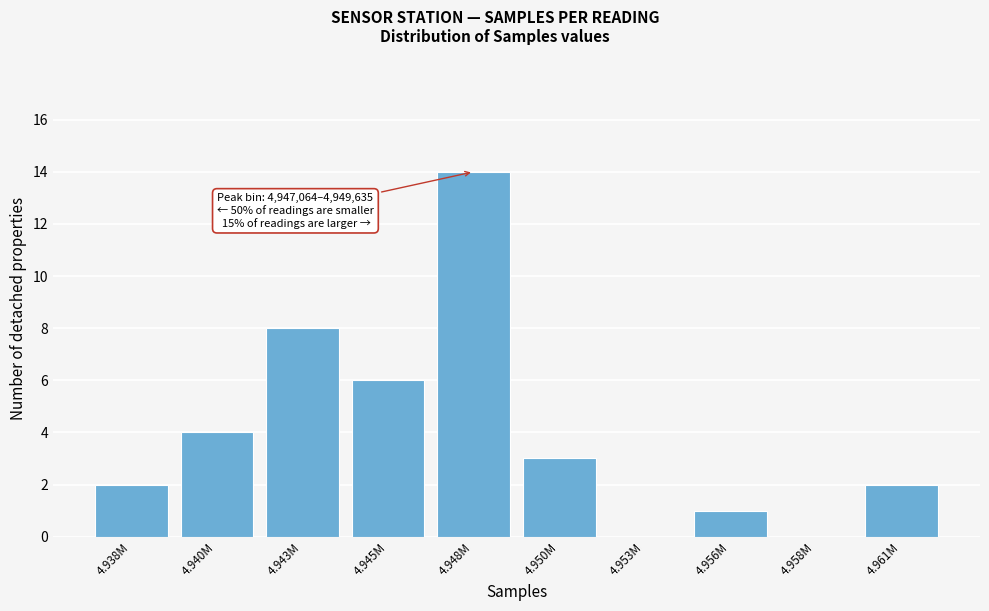

Reading left to right, extract all data points from this chart.

4.938M=2	4.940M=4	4.943M=8	4.945M=6	4.948M=14	4.950M=3	4.953M=0	4.956M=1	4.958M=0	4.961M=2